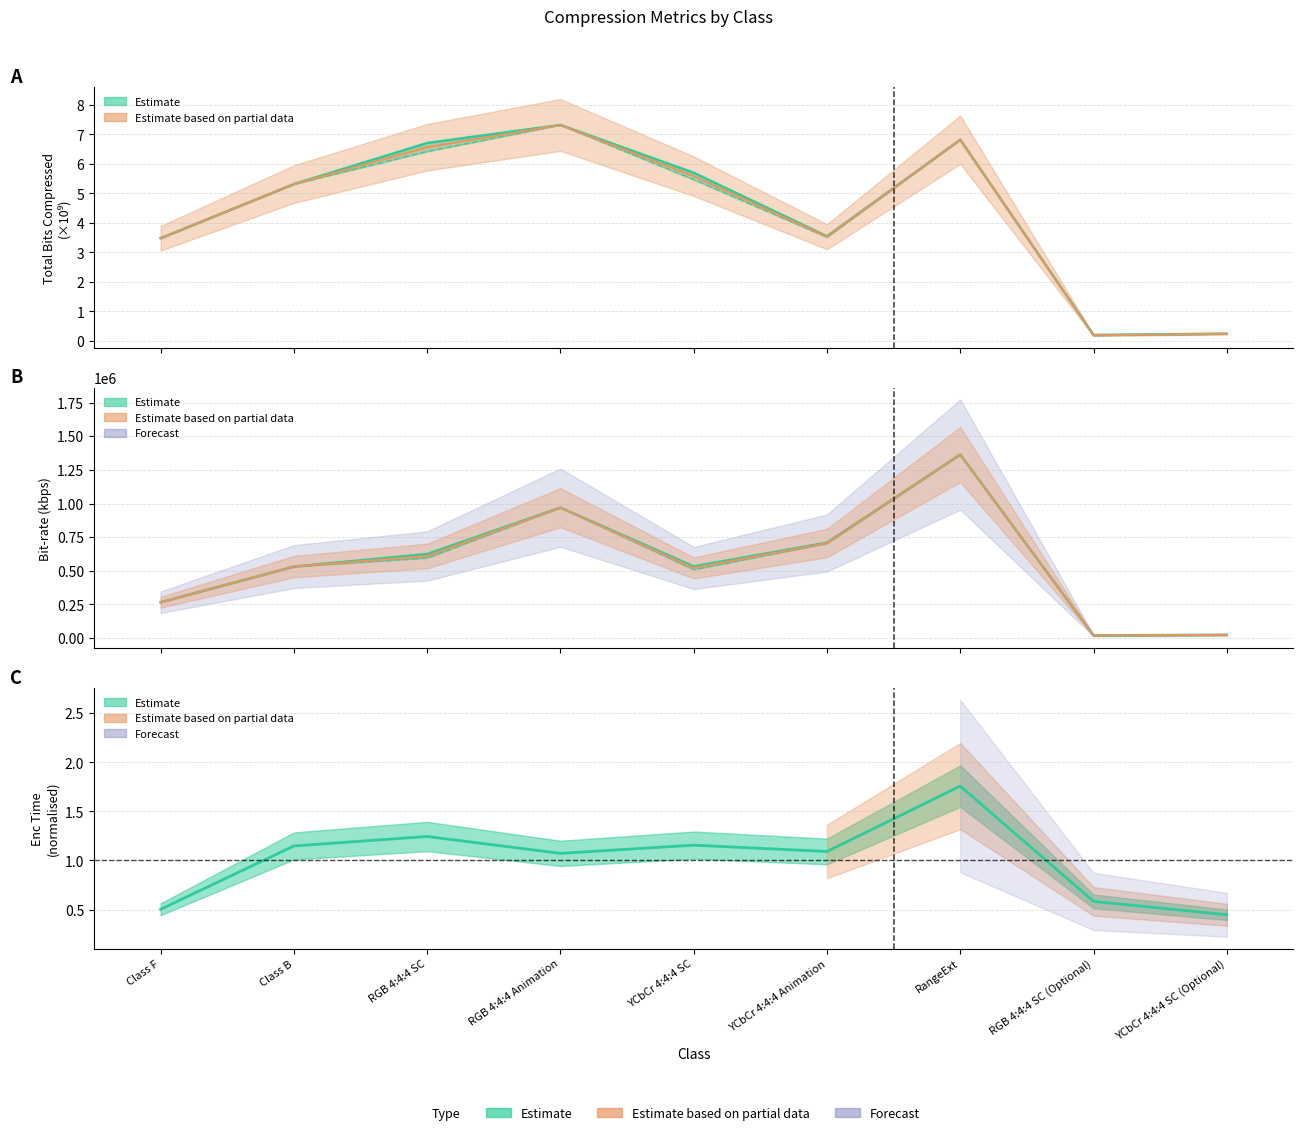

What is the total value across all series at YCbCr 4:4:4 SC (Optional)?

48709.3